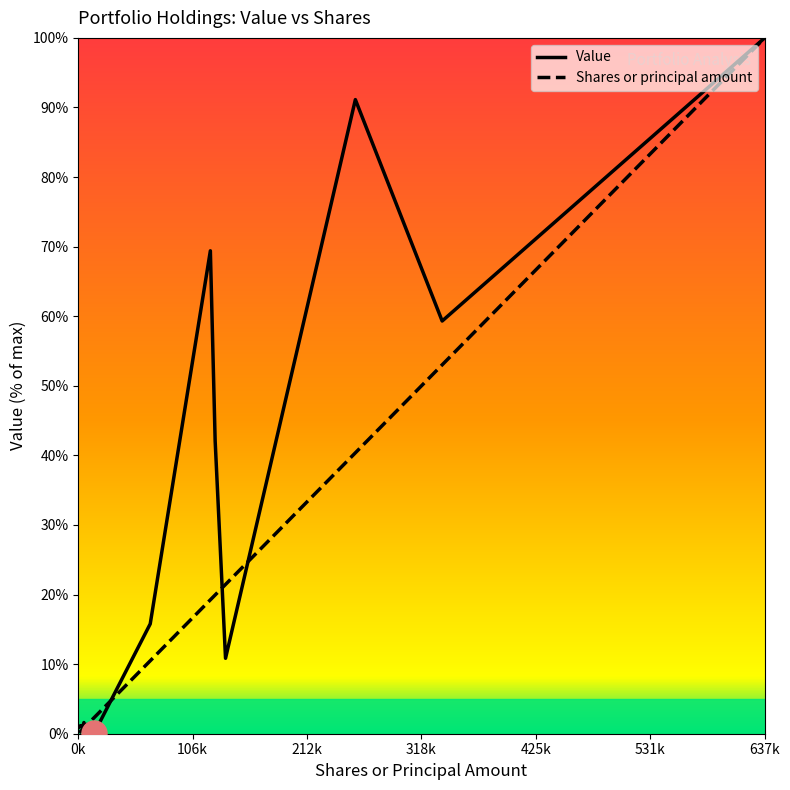

Which series has the largest range (max minus min)?

Shares or principal amount